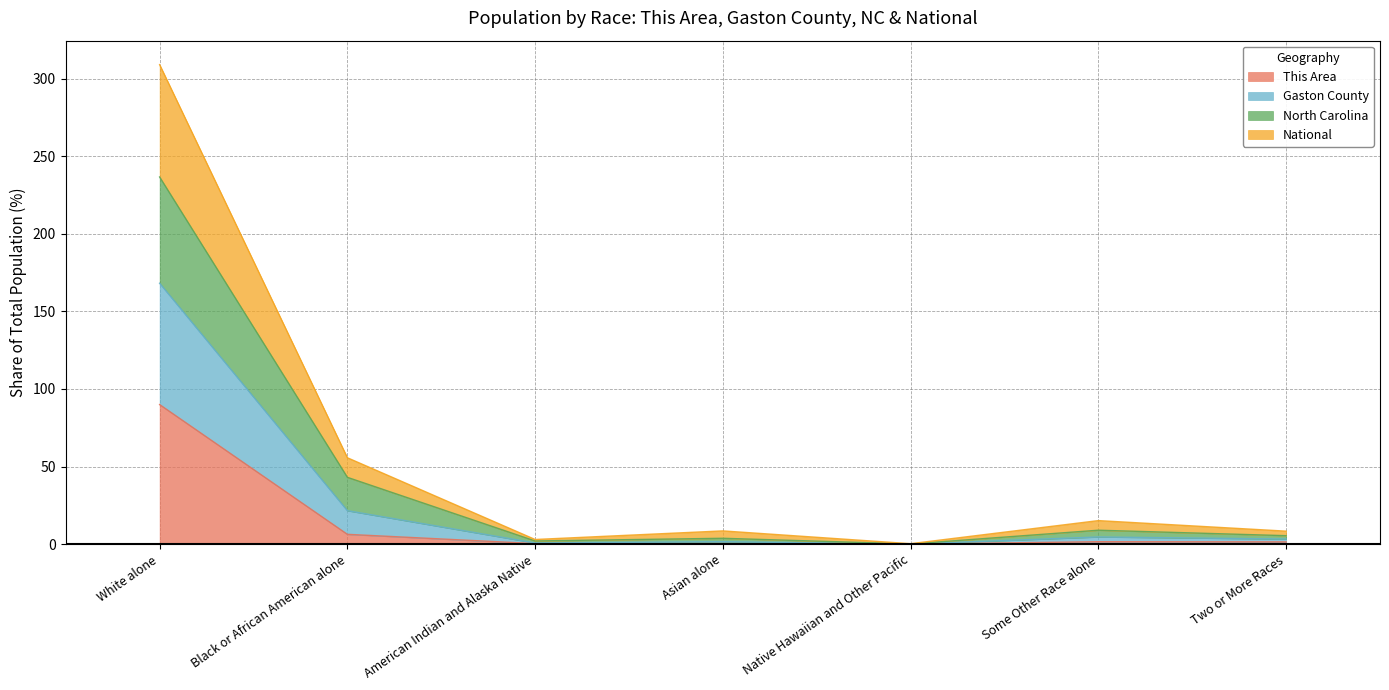

Which category has the lowest value across all series?

Native Hawaiian and Other Pacific